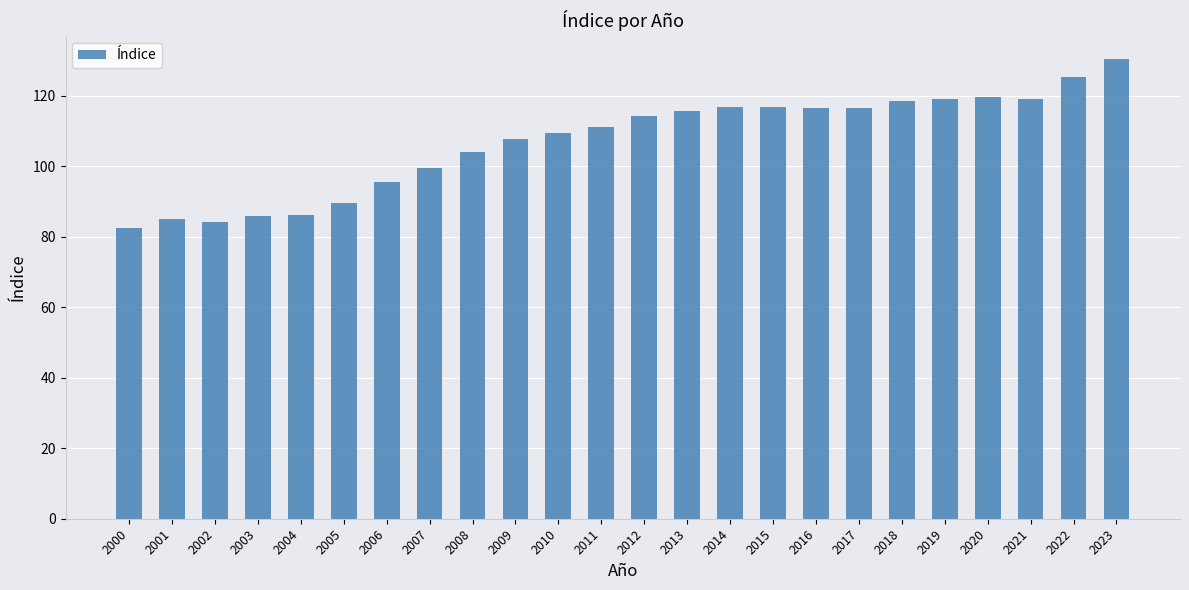

The chart shows a value of 49.7 at 2019. True or false?

False